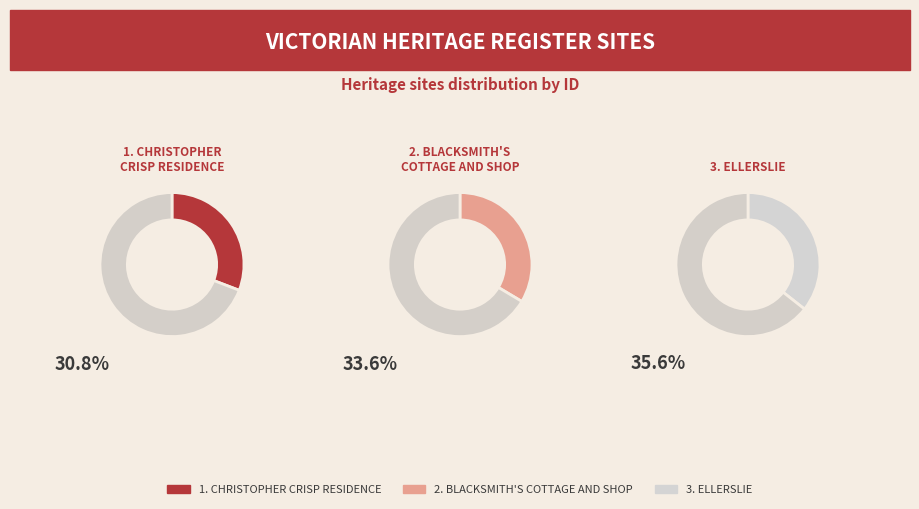

What percentage is NOT represented by FORMER CHRISTOPHER CRISP RESIDENCE?

69.2%